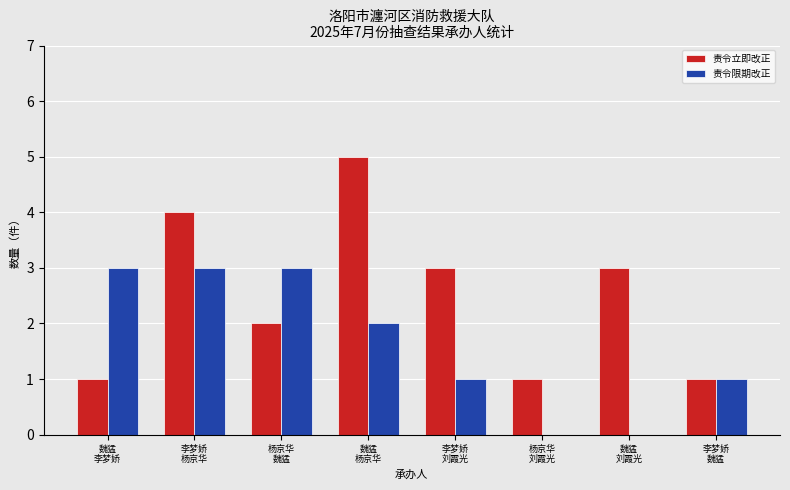

What is the maximum value shown in the chart?

5